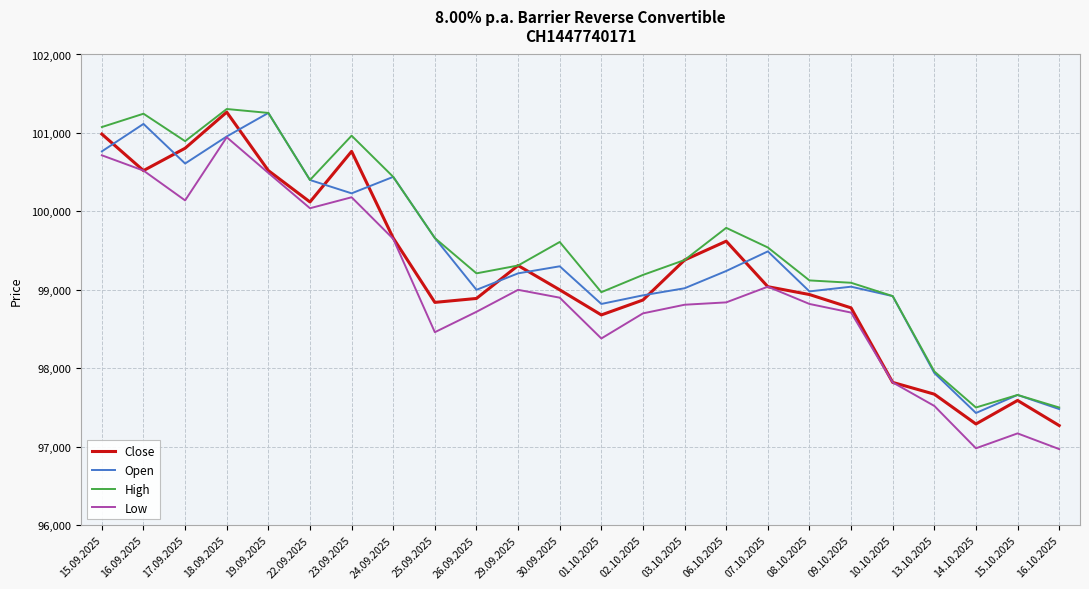

What is the lowest value of the Open series?

97430